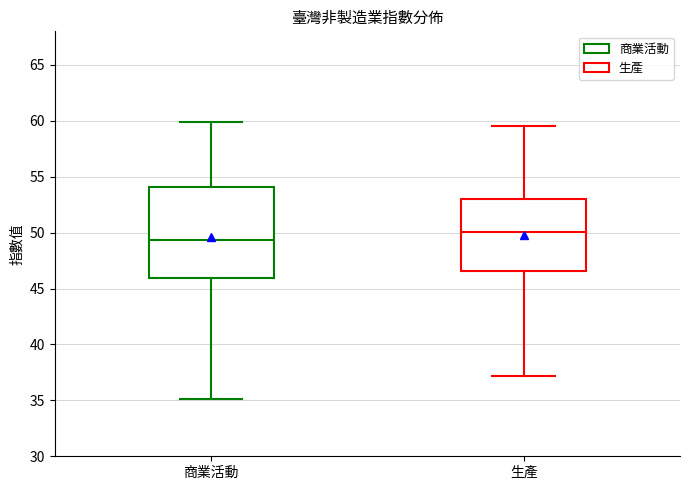

Which box's median line is the highest?

生產